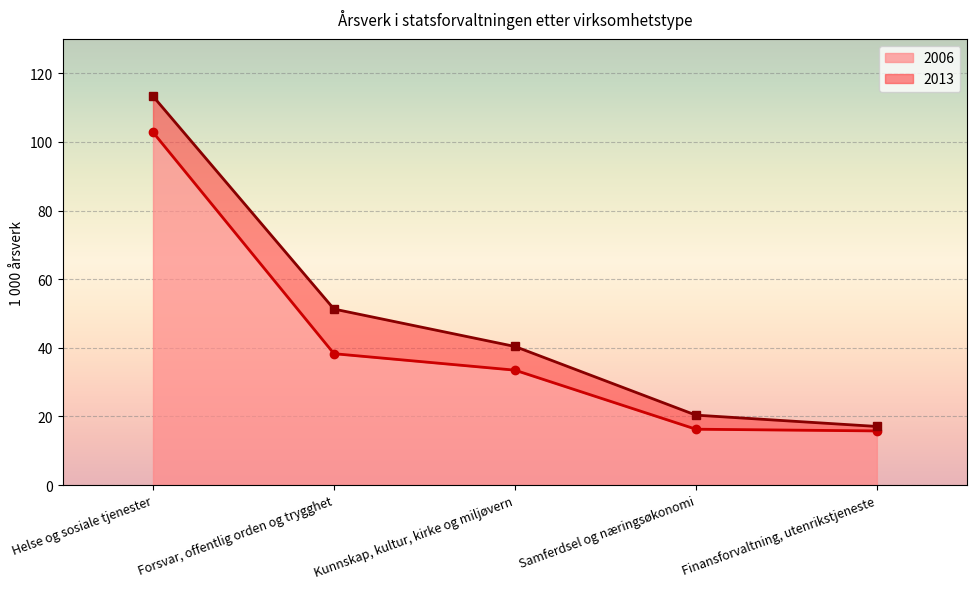

Between Forsvar, offentlig orden og trygghet and Finansforvaltning, utenrikstjeneste, which series saw the biggest shift?

2013